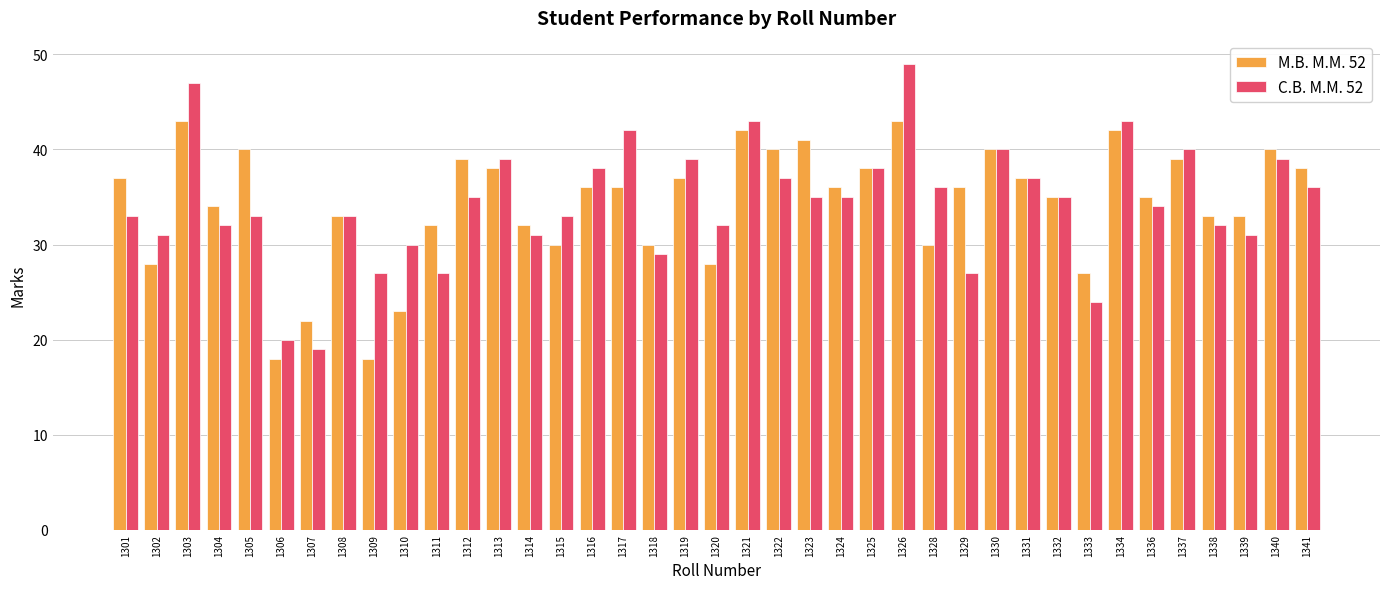

Reading left to right, transcribe all the data shown in this chart.

M.B. M.M. 52: 1301=37	1302=28	1303=43	1304=34	1305=40	1306=18	1307=22	1308=33	1309=18	1310=23	1311=32	1312=39	1313=38	1314=32	1315=30	1316=36	1317=36	1318=30	1319=37	1320=28	1321=42	1322=40	1323=41	1324=36	1325=38	1326=43	1328=30	1329=36	1330=40	1331=37	1332=35	1333=27	1334=42	1336=35	1337=39	1338=33	1339=33	1340=40	1341=38
C.B. M.M. 52: 1301=33	1302=31	1303=47	1304=32	1305=33	1306=20	1307=19	1308=33	1309=27	1310=30	1311=27	1312=35	1313=39	1314=31	1315=33	1316=38	1317=42	1318=29	1319=39	1320=32	1321=43	1322=37	1323=35	1324=35	1325=38	1326=49	1328=36	1329=27	1330=40	1331=37	1332=35	1333=24	1334=43	1336=34	1337=40	1338=32	1339=31	1340=39	1341=36